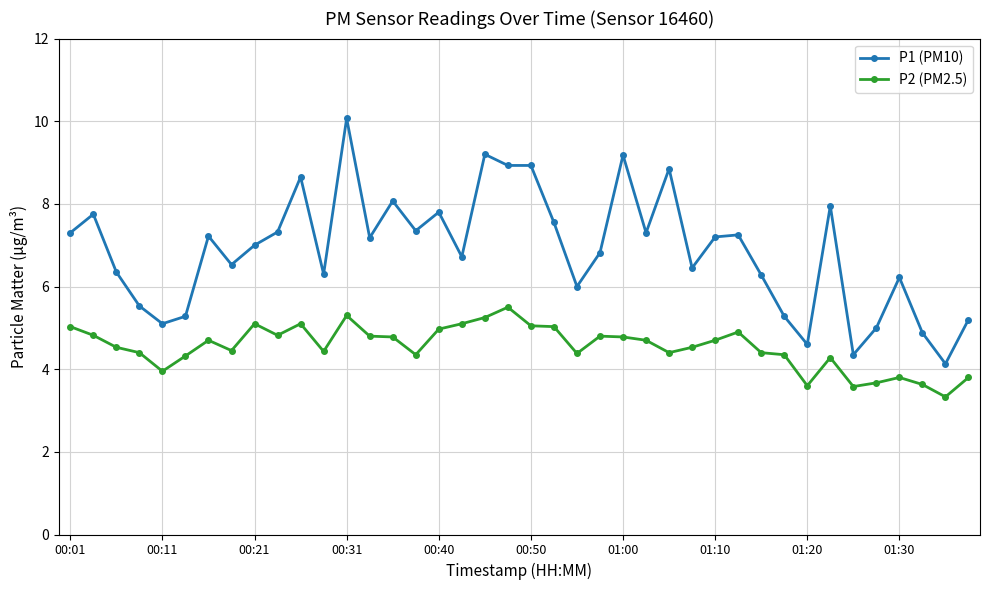

True or false: P2 (PM2.5) has more than 2 interior local peaks.

True